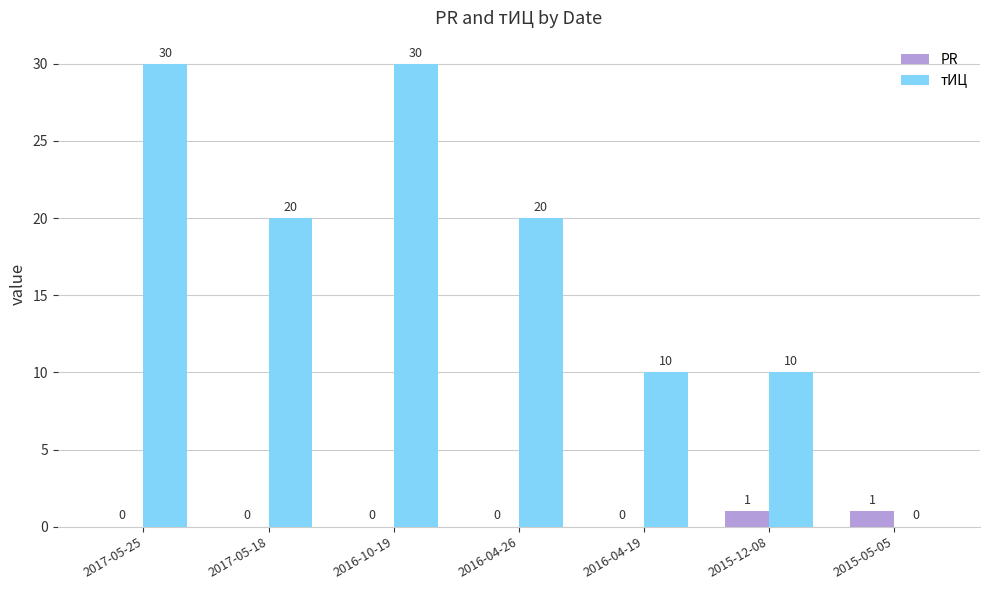

What is the spread (max minus min) of values at 2017-05-18?

20